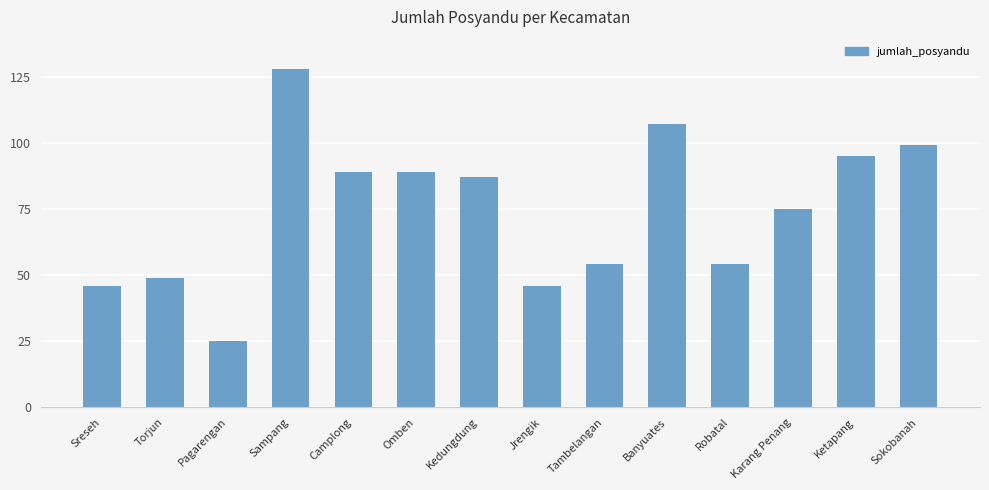

Reading left to right, list all the values displayed in this chart.

Sreseh=46	Torjun=49	Pagarengan=25	Sampang=128	Camplong=89	Omben=89	Kedungdung=87	Jrengik=46	Tambelangan=54	Banyuates=107	Robatal=54	Karang Penang=75	Ketapang=95	Sokobanah=99